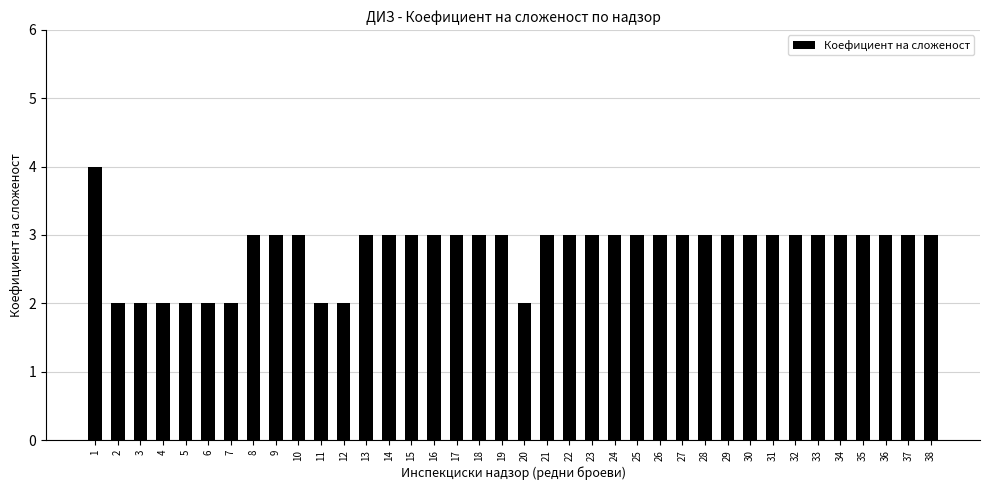

What is the sum of the values at 34 and 30?

6